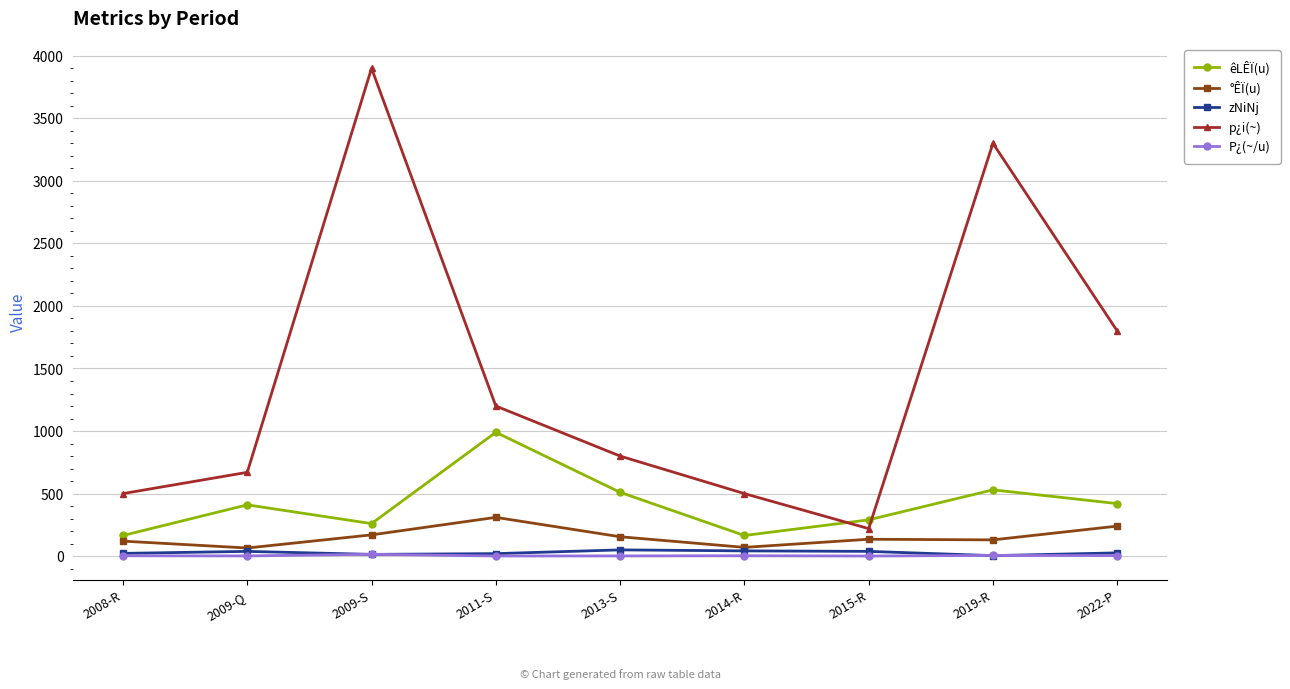

Does the chart have visible grid lines?

Yes